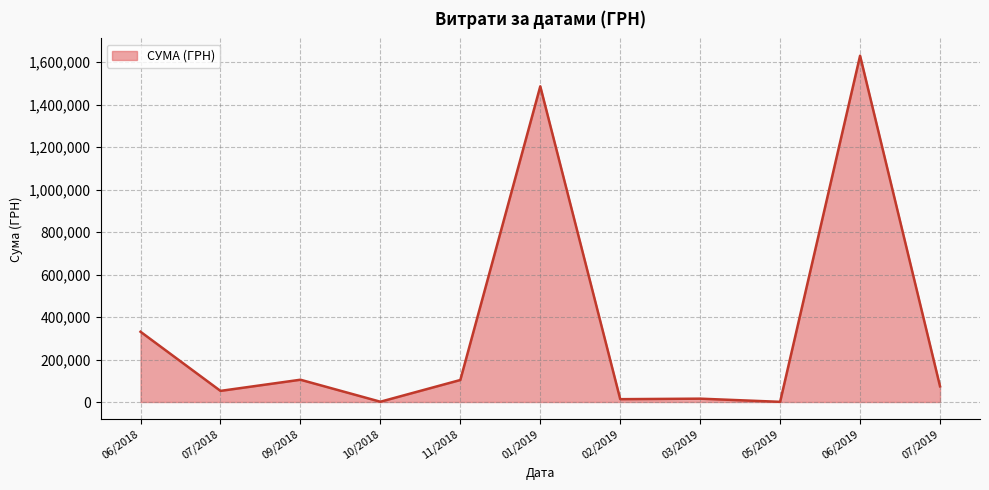

What is the minimum value shown in the chart?

800.0